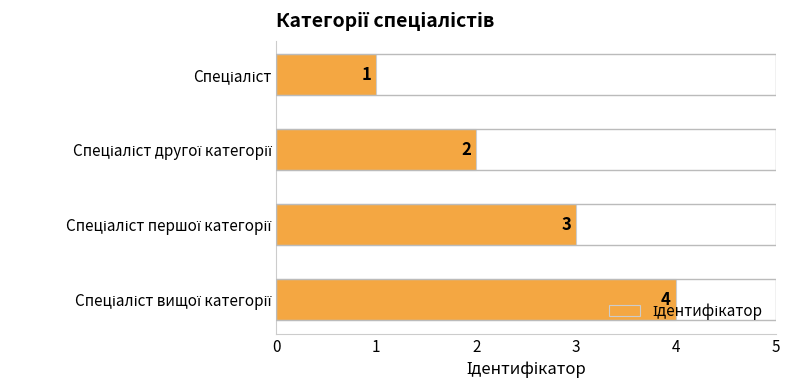

What is the value of the 2nd bar from the top?

2